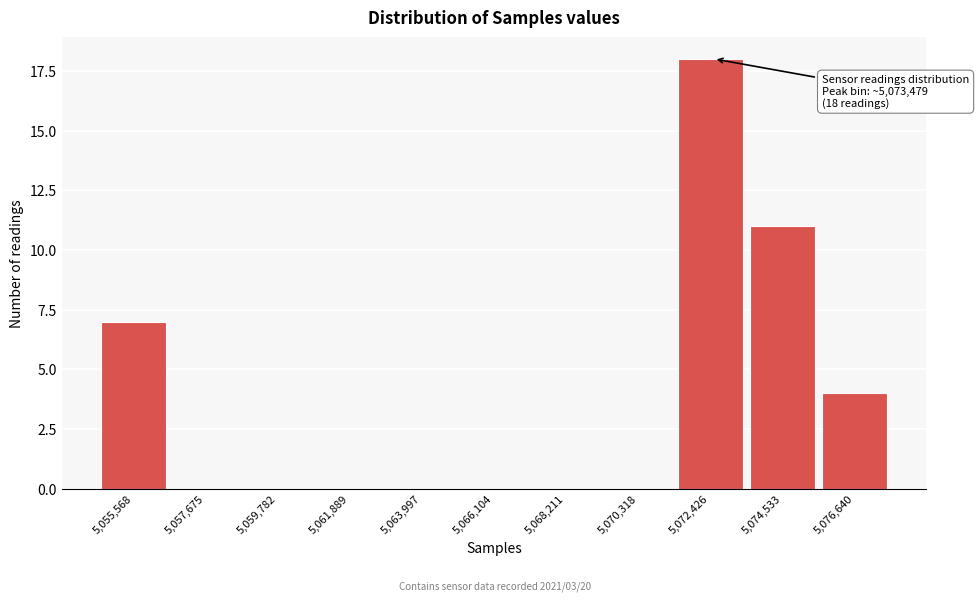

Reading left to right, what are all the values shown in this chart?

5,055,568=7	5,057,675=0	5,059,782=0	5,061,889=0	5,063,997=0	5,066,104=0	5,068,211=0	5,070,318=0	5,072,426=18	5,074,533=11	5,076,640=4